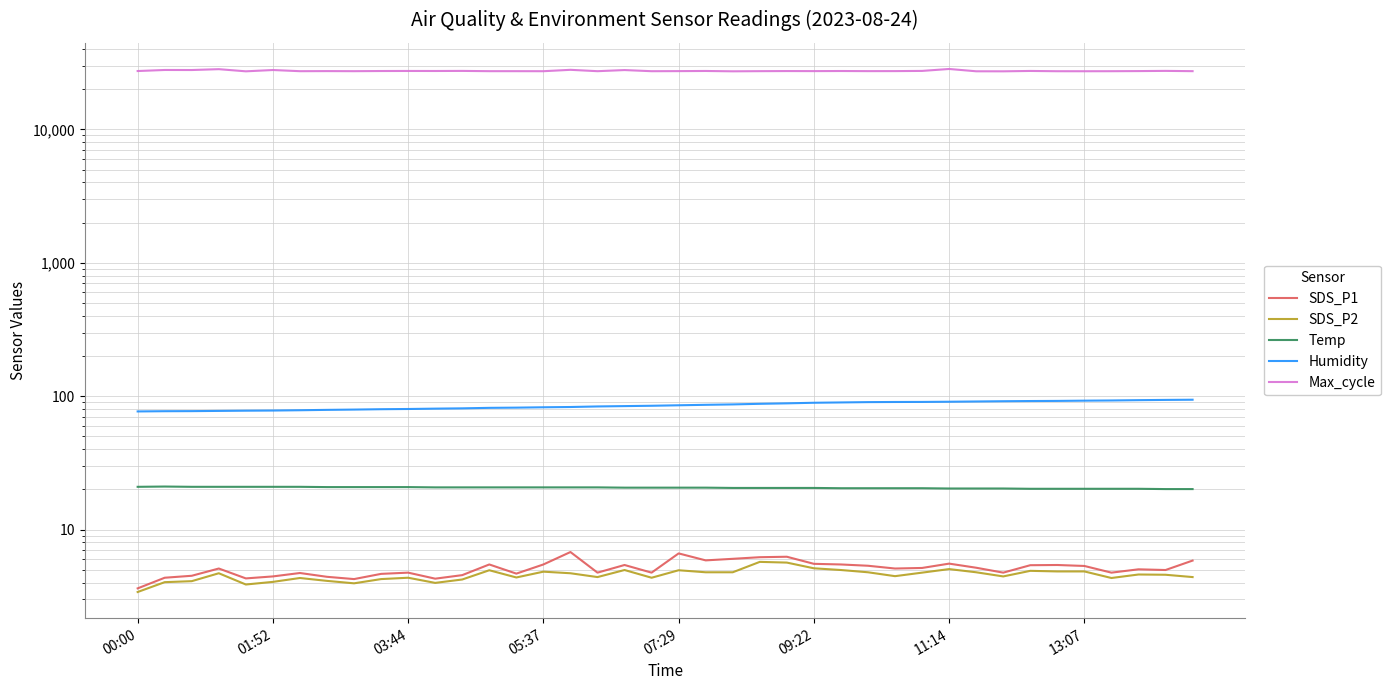

The value of SDS_P1 at 23 is 6.2. True or false?

True